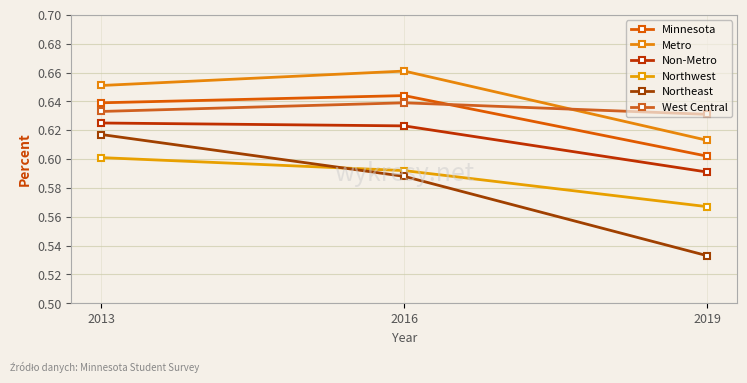

Between 2016 and 2019, which series saw the biggest shift?

Northeast